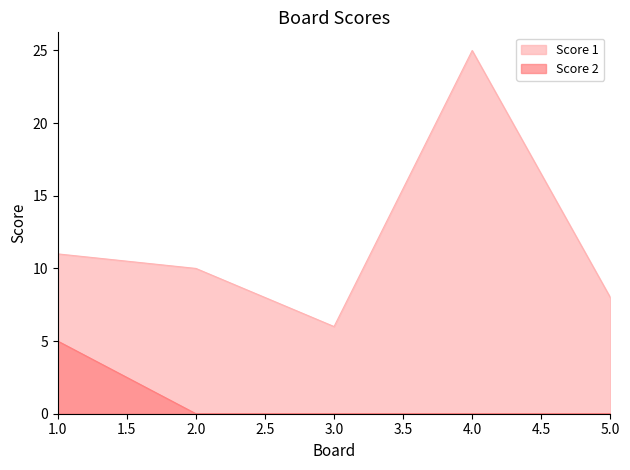

In Score 1, how many points are higher than both neighbors (excluding endpoints)?

1